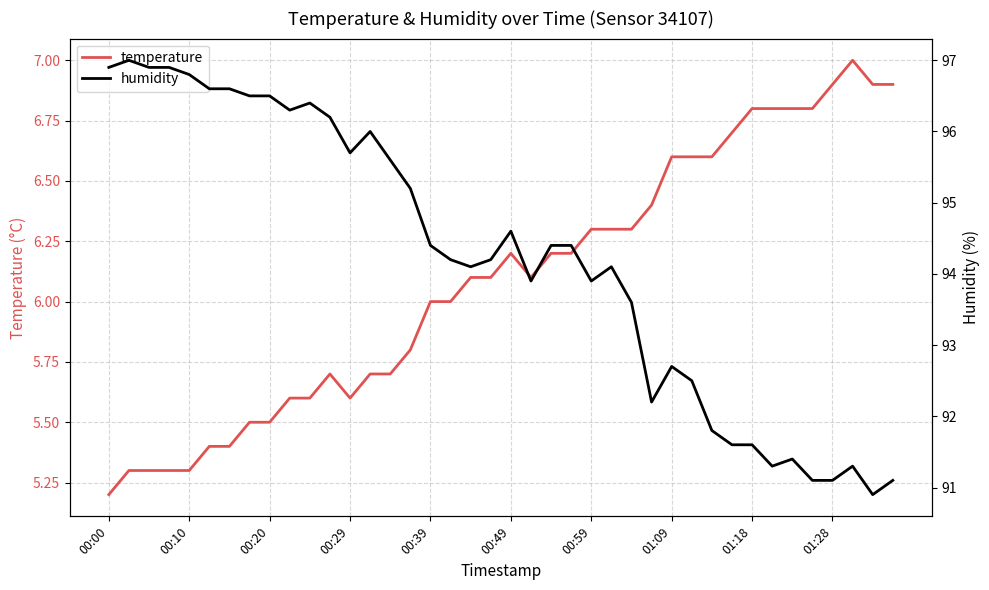

The humidity series shows 91.4 at 34. True or false?

True